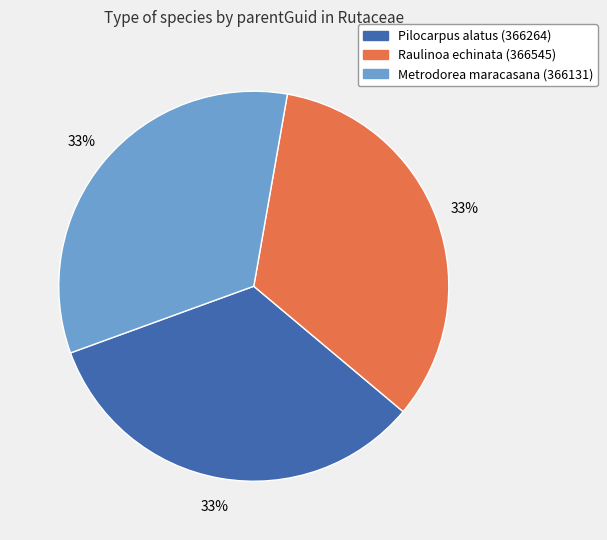

Is there a majority slice in this chart?

No